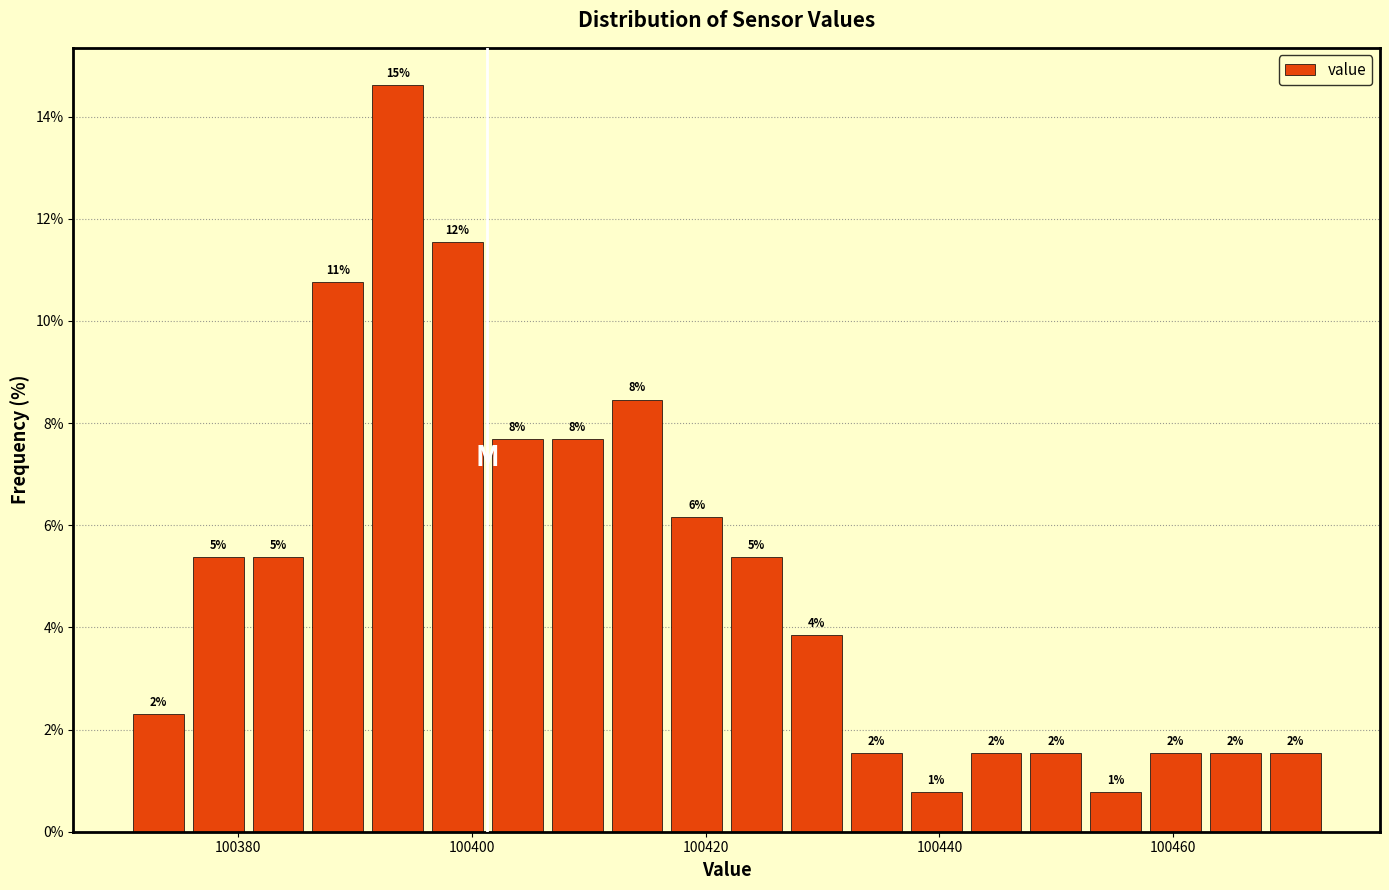

Read against the x-axis, roughly where is the centre of the tallest bar?

100394